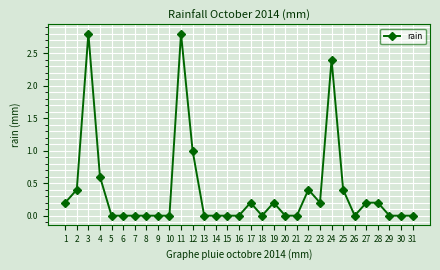

How many lines are shown in the chart?

1